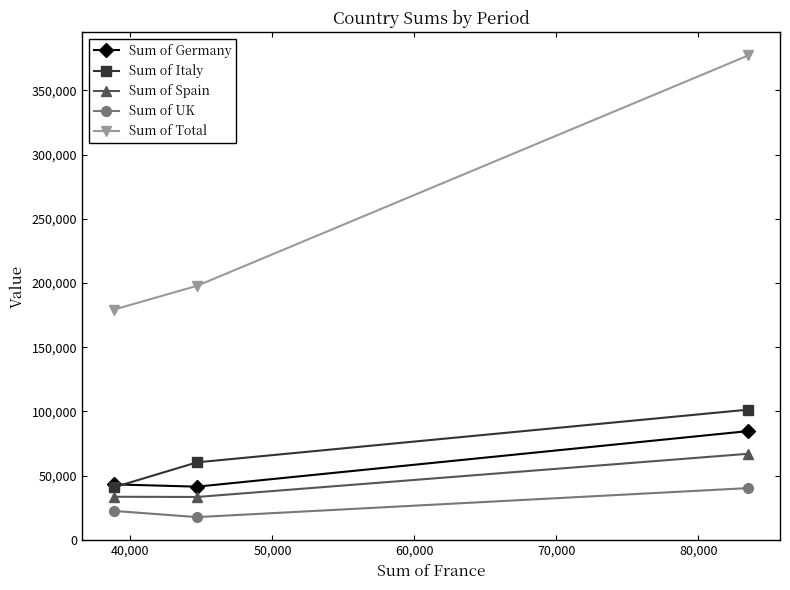

What is the minimum value shown in the chart?

17782